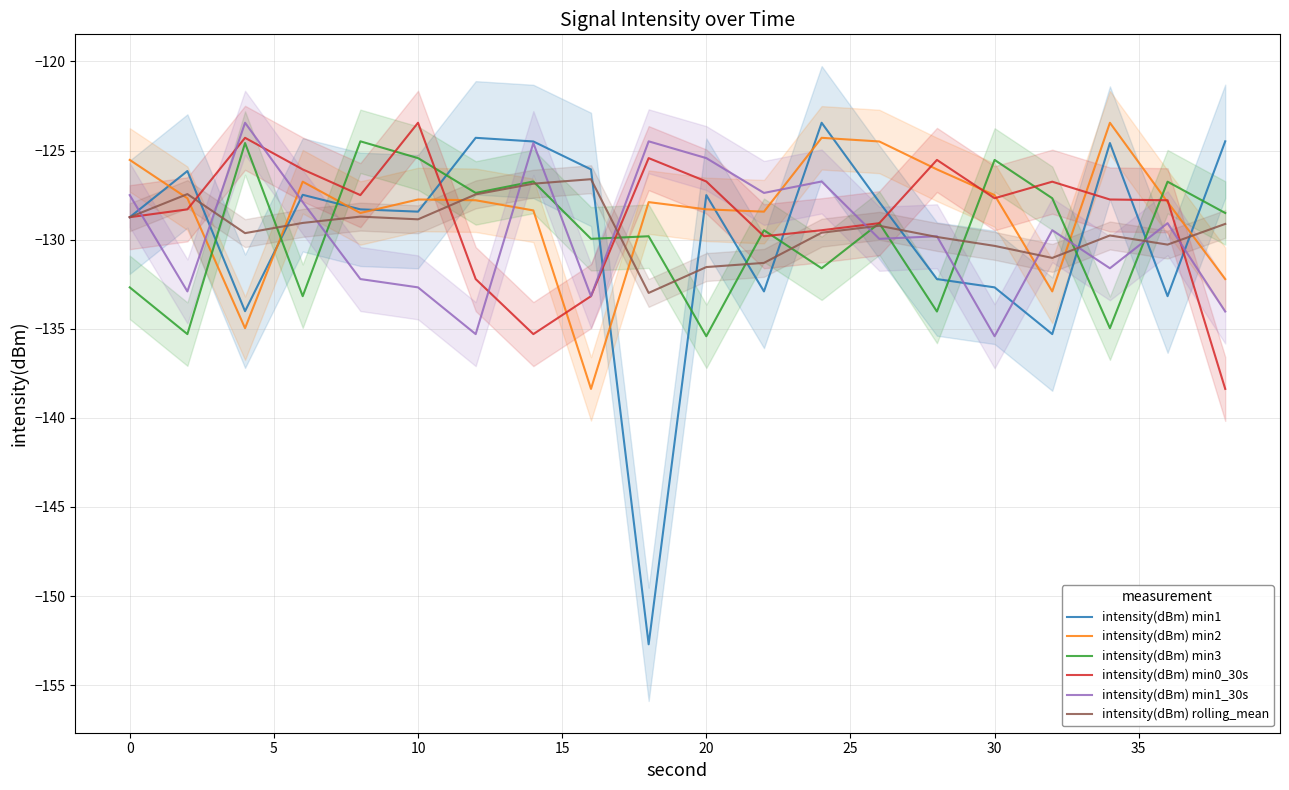

True or false: intensity(dBm) min2 has more than 0 interior local peaks.

True